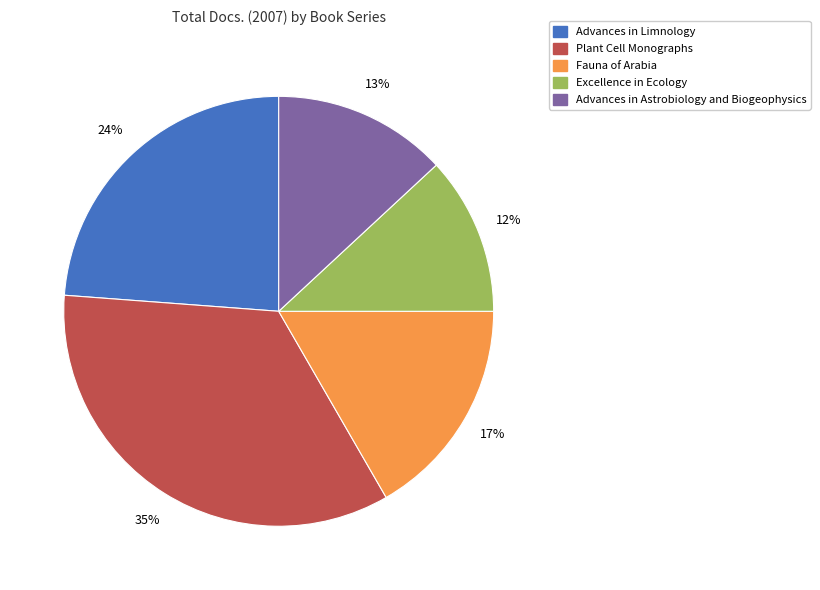

Which category has the biggest portion of the pie?

Plant Cell Monographs